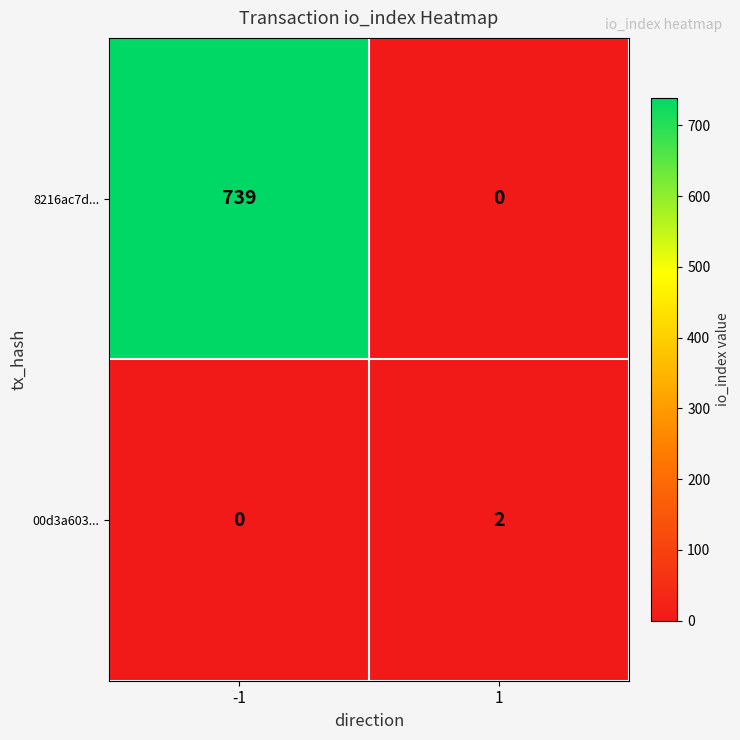

Is the value of 00d3a603... at 1 greater than the value of 8216ac7d... at -1?

No